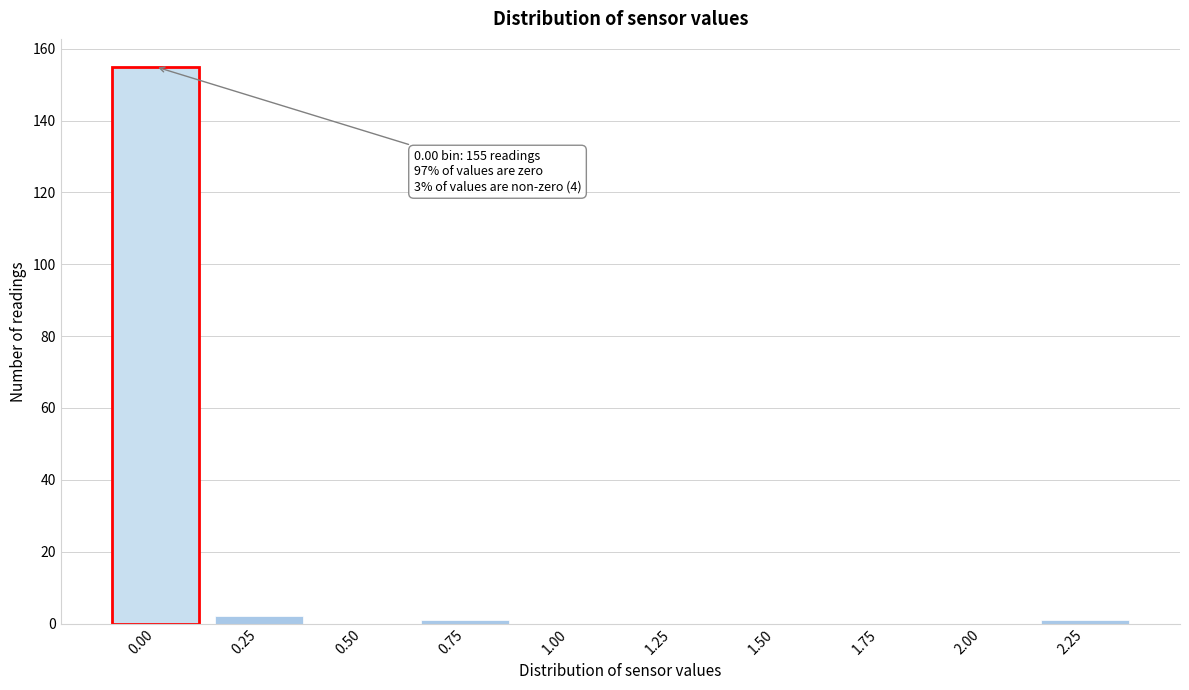

Reading left to right, list all the values displayed in this chart.

0.00=155	0.25=2	0.50=0	0.75=1	1.00=0	1.25=0	1.50=0	1.75=0	2.00=0	2.25=1